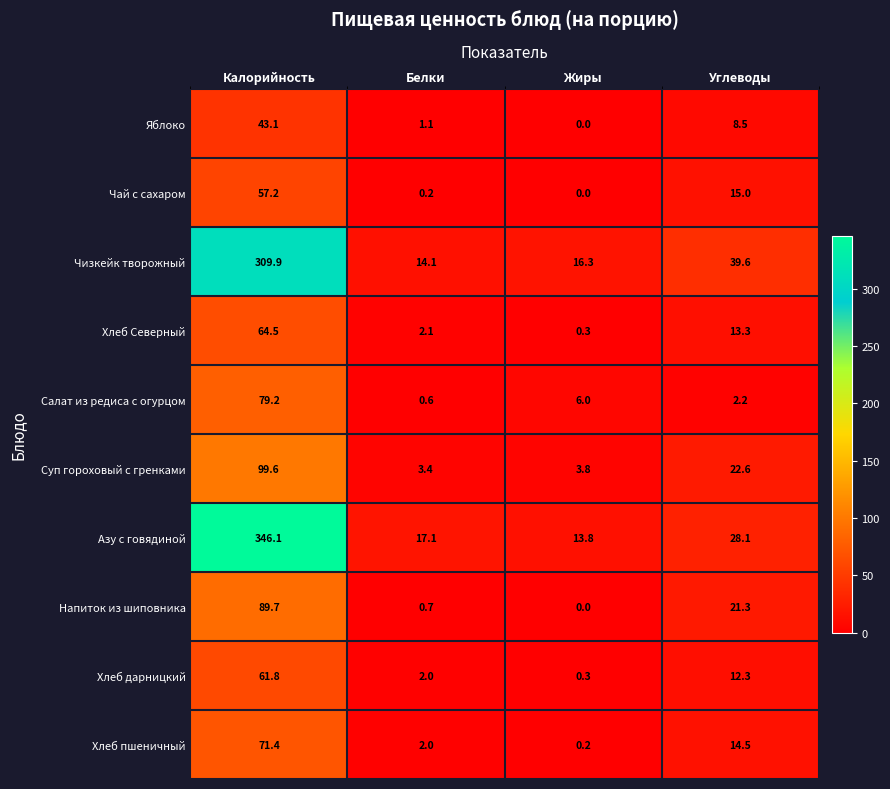

How many data points does each series have?

4